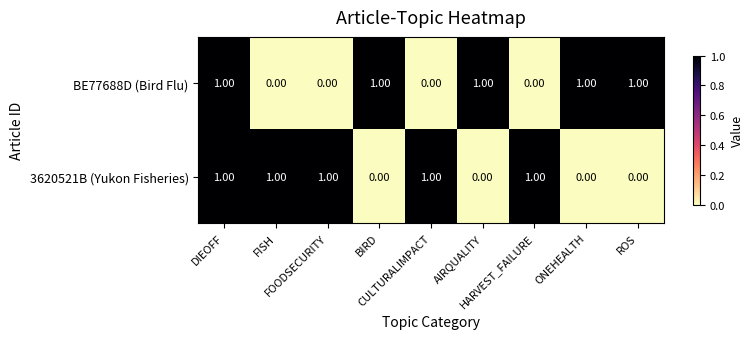

At how many categories does at least one series exceed 0?

9